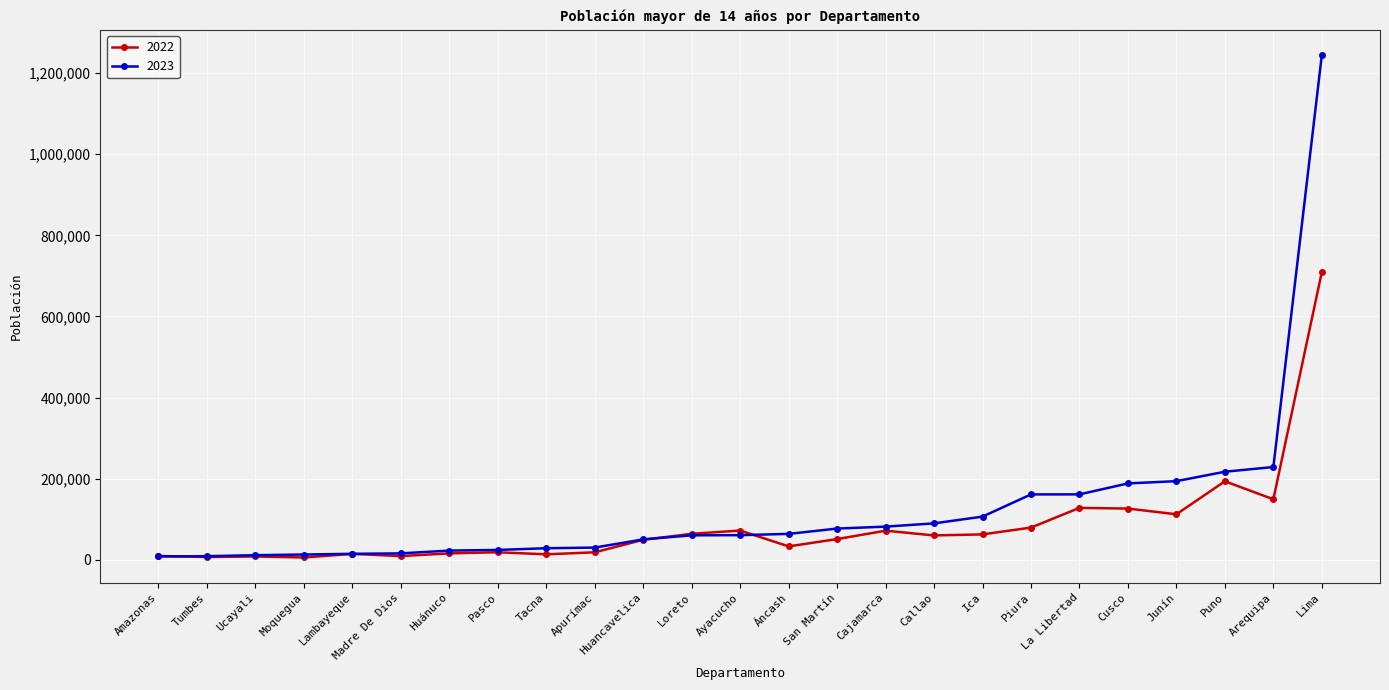

Rank the series at Ica from highest to lowest value.

2023, 2022